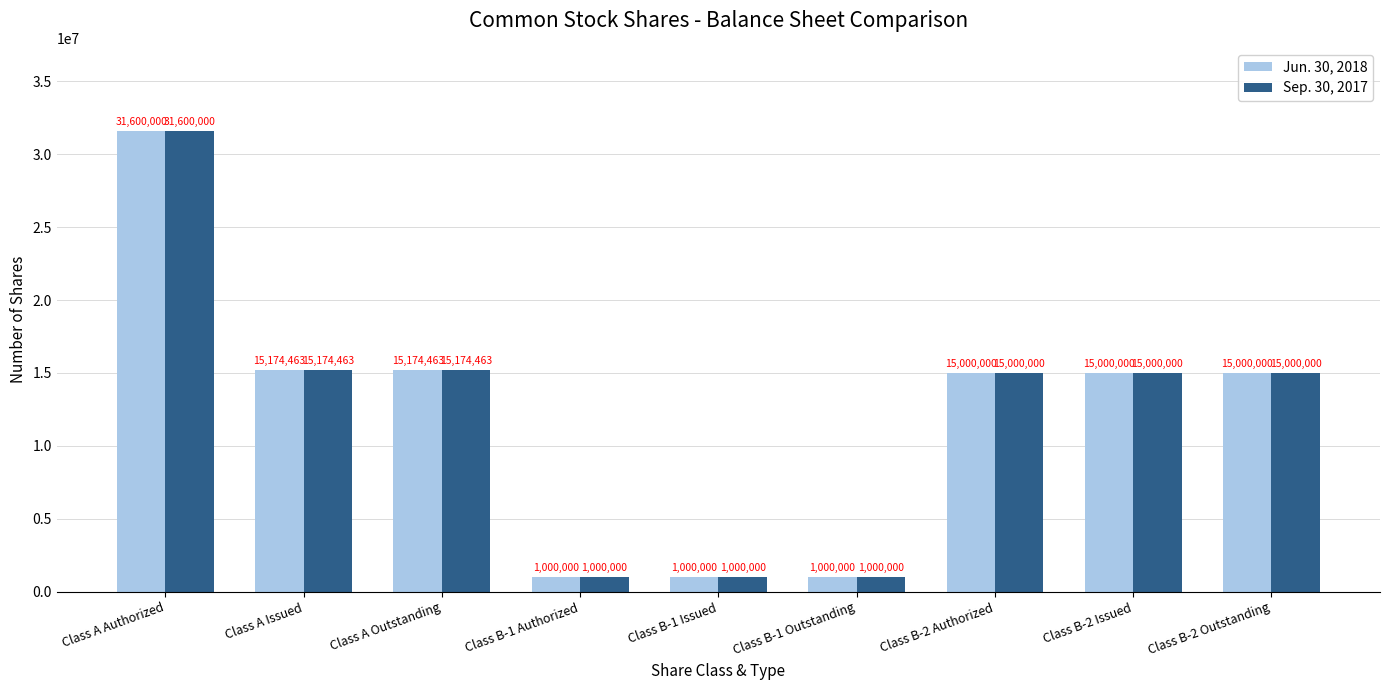

What is the difference between the maximum and minimum values in the Jun. 30, 2018 series?

30600000